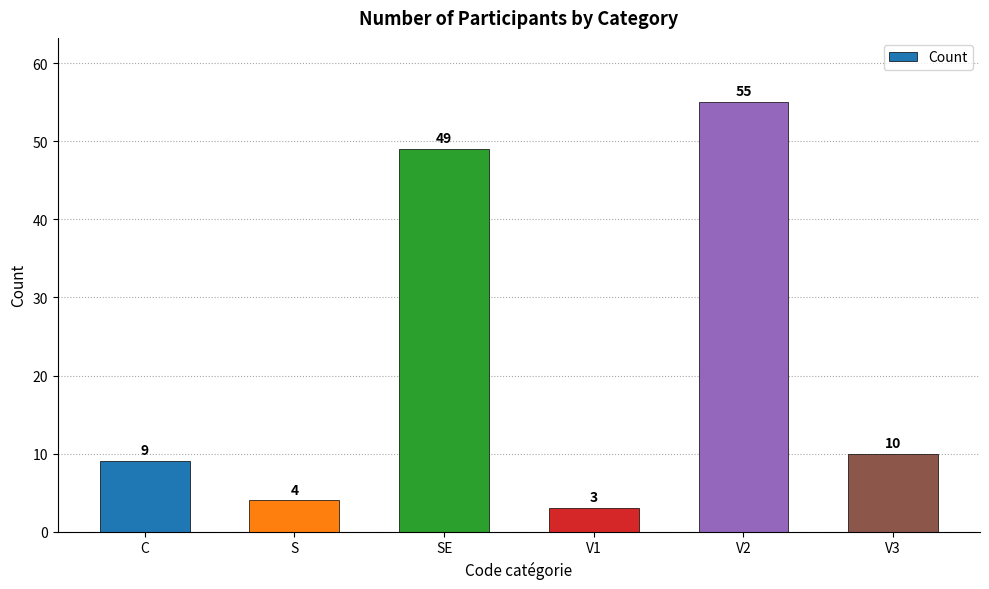

Rank the categories by value from highest to lowest.

V2, SE, V3, C, S, V1